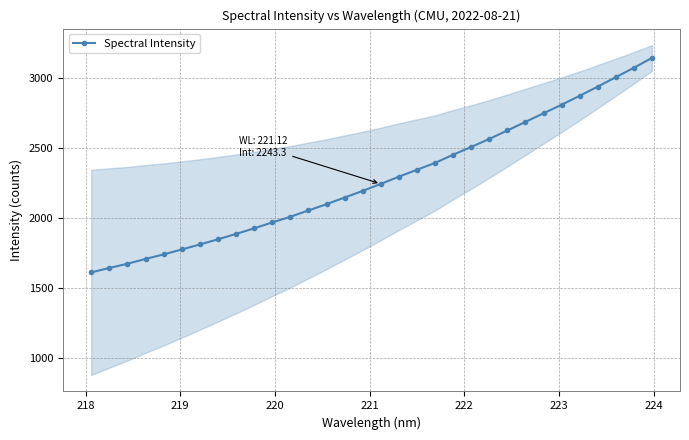

True or false: there are more than 1 points higher than both neighbors.

False